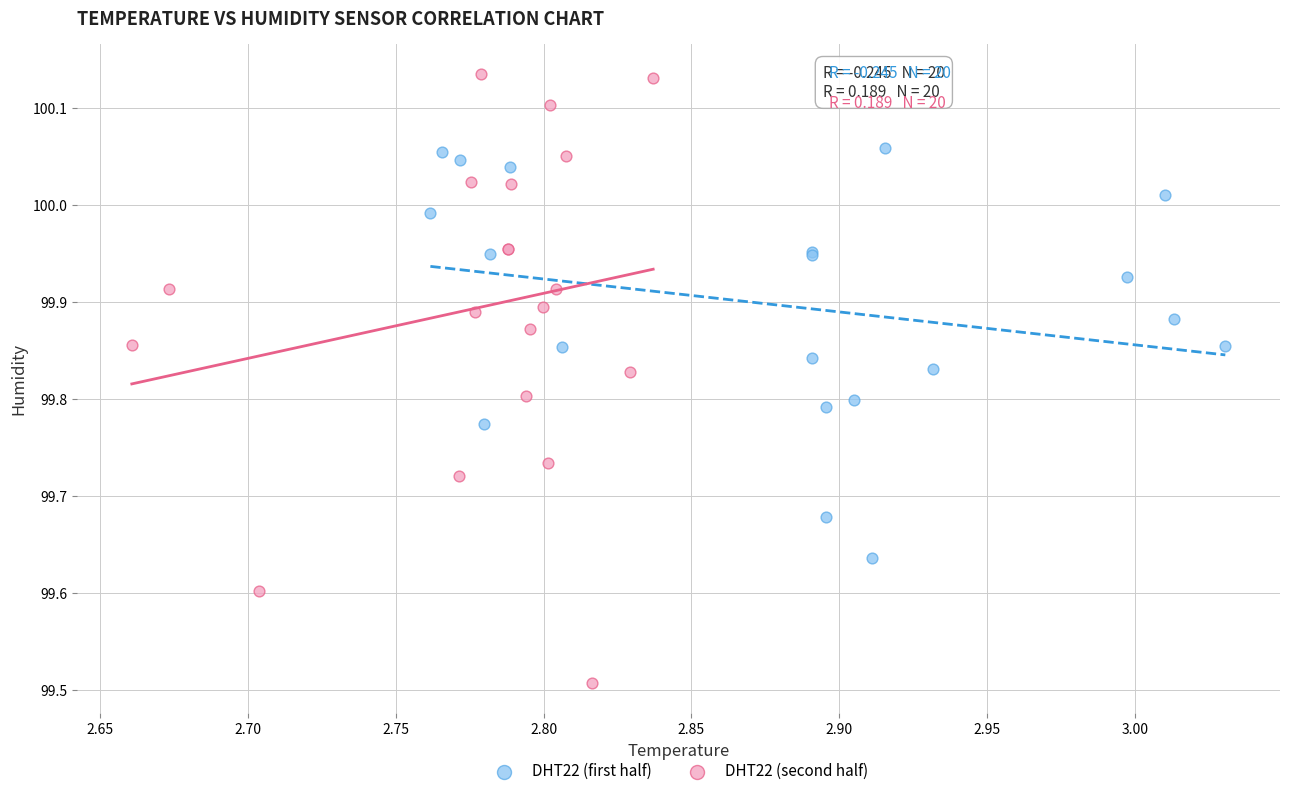

Which series has the largest Y range (max minus min)?

DHT22 (second half)